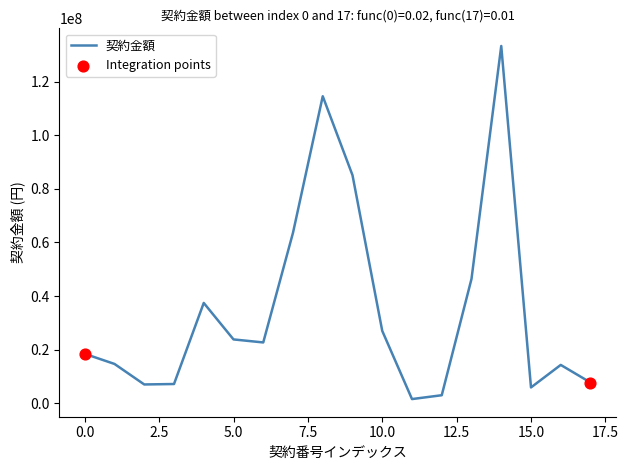

What is the difference between the maximum and minimum values?

131585300